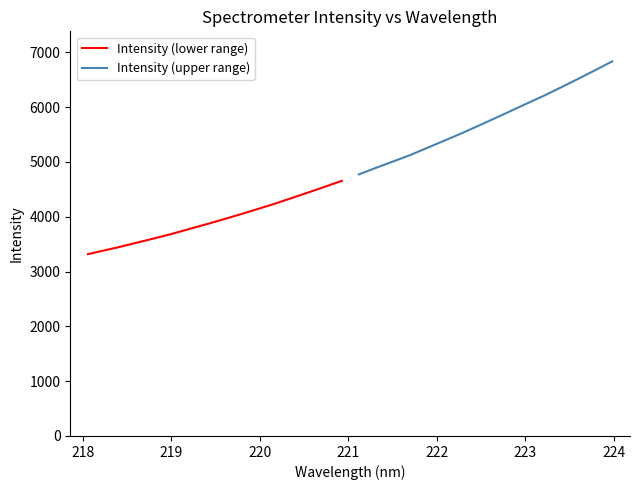

What is the minimum value for Intensity (lower range)?

3317.2